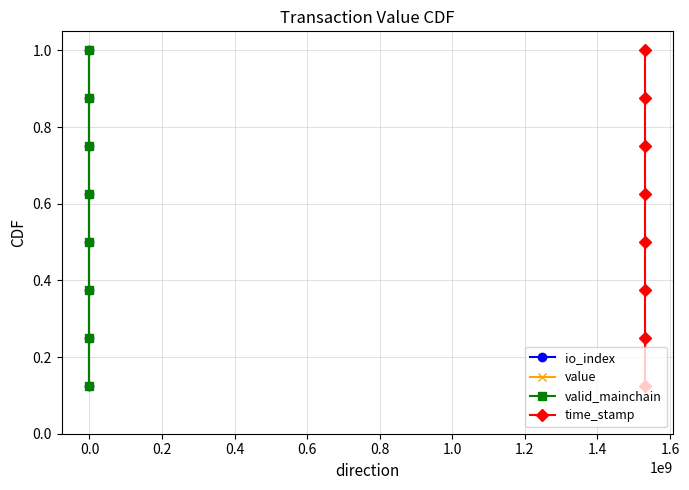

Which series has the largest range (max minus min)?

io_index